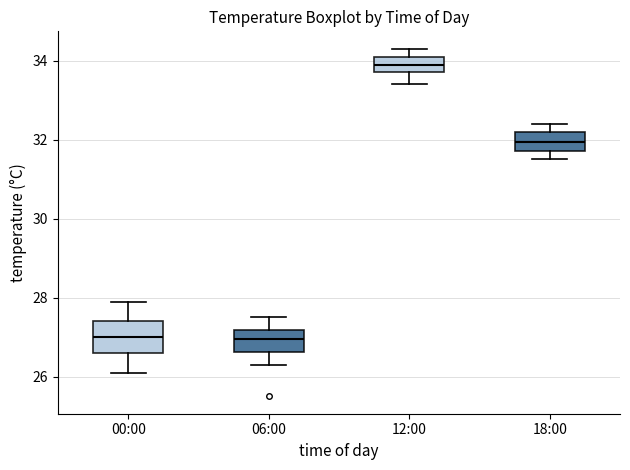

Where is the upper edge of the box for 18:00 on the y-axis? The values are not printed on the chart, so give them approximately, as read against the axis.

32.2